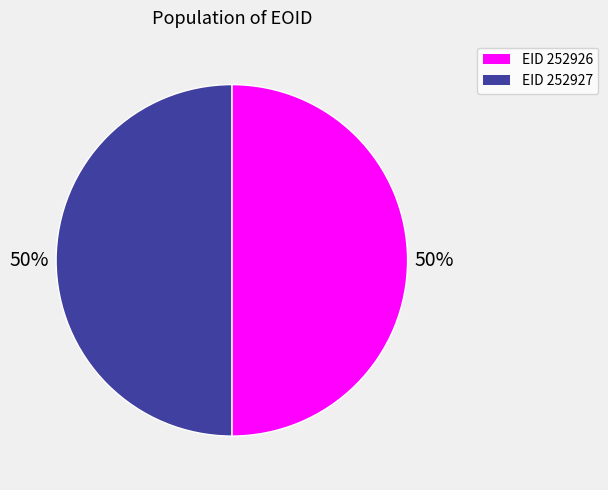

To the nearest percent, what is the average slice percentage?

50%